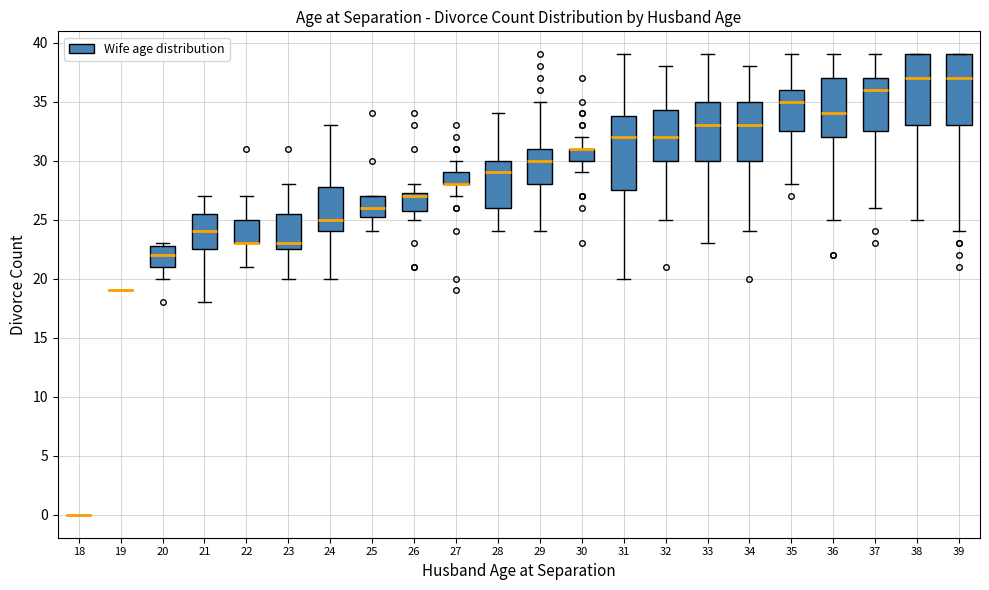

Reading left to right, read every box against the y-axis: the position of its median line, the range the box covers, and the ends of its whiskers. The values are not printed on the chart, so give them approximately, as read against the axis.

18: box collapsed to a line at 0.0, whiskers 0.0 to 0.0
19: box collapsed to a line at 19.0, whiskers 19.0 to 19.0
20: median 22.0, box 21.0 to 23.0, whiskers 20.0 to 23.0 (just above the box's upper edge)
21: median 24.0, box 22.5 to 25.5, whiskers 18.0 to 27.0
22: median 23.0 (drawn on the box's lower edge), box 23.0 to 25.0, whiskers 21.0 to 27.0
23: median 23.0, box 22.5 to 25.5, whiskers 20.0 to 28.0
24: median 25.0, box 24.0 to 28.0, whiskers 20.0 to 33.0
25: median 26.0, box 25.5 to 27.0, whiskers 24.0 to 27.0
26: median 27.0, box 26.0 to 27.5, whiskers 25.0 to 28.0
27: median 28.0 (drawn on the box's lower edge), box 28.0 to 29.0, whiskers 27.0 to 30.0
28: median 29.0, box 26.0 to 30.0, whiskers 24.0 to 34.0
29: median 30.0, box 28.0 to 31.0, whiskers 24.0 to 35.0
30: median 31.0 (drawn on the box's upper edge), box 30.0 to 31.0, whiskers 29.0 to 32.0
31: median 32.0, box 27.5 to 34.0, whiskers 20.0 to 39.0
32: median 32.0, box 30.0 to 34.5, whiskers 25.0 to 38.0
33: median 33.0, box 30.0 to 35.0, whiskers 23.0 to 39.0
34: median 33.0, box 30.0 to 35.0, whiskers 24.0 to 38.0
35: median 35.0, box 32.5 to 36.0, whiskers 28.0 to 39.0
36: median 34.0, box 32.0 to 37.0, whiskers 25.0 to 39.0
37: median 36.0, box 32.5 to 37.0, whiskers 26.0 to 39.0
38: median 37.0, box 33.0 to 39.0, whiskers 25.0 to 39.0
39: median 37.0, box 33.0 to 39.0, whiskers 24.0 to 39.0